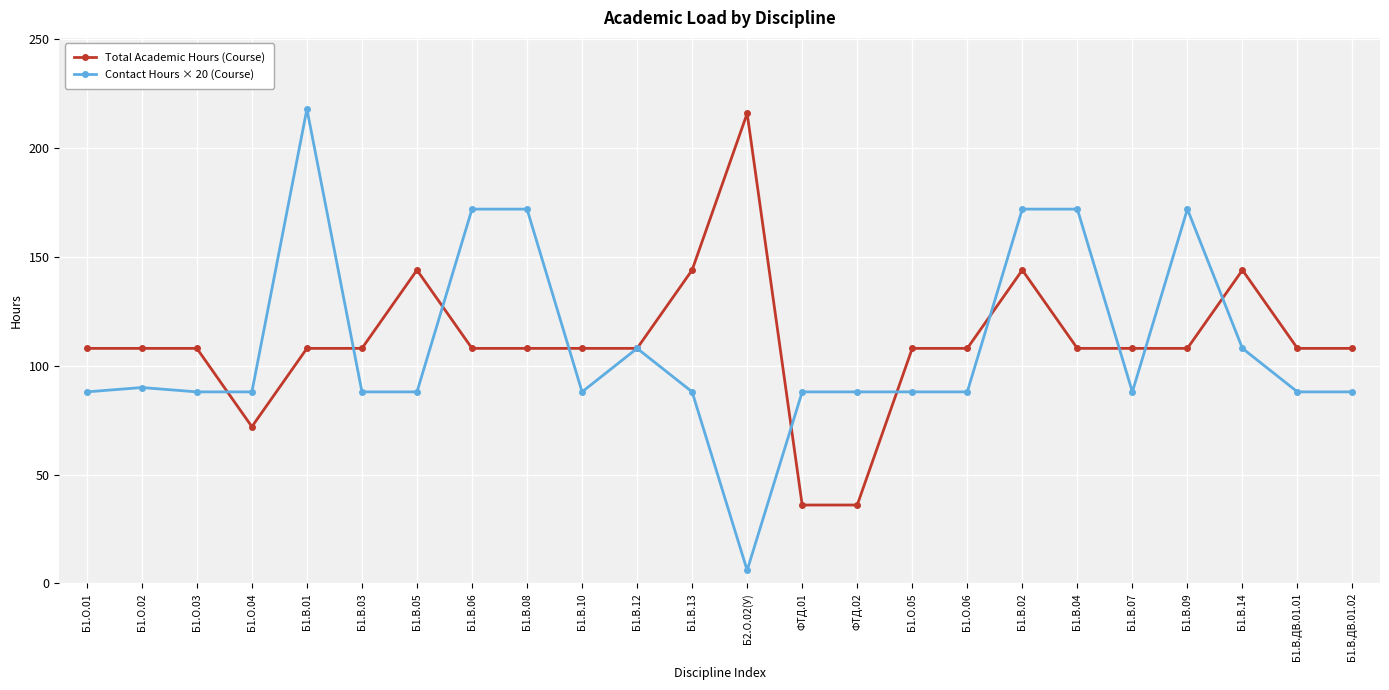

What is the difference between the maximum and minimum values in the Total Academic Hours (Course) series?

180